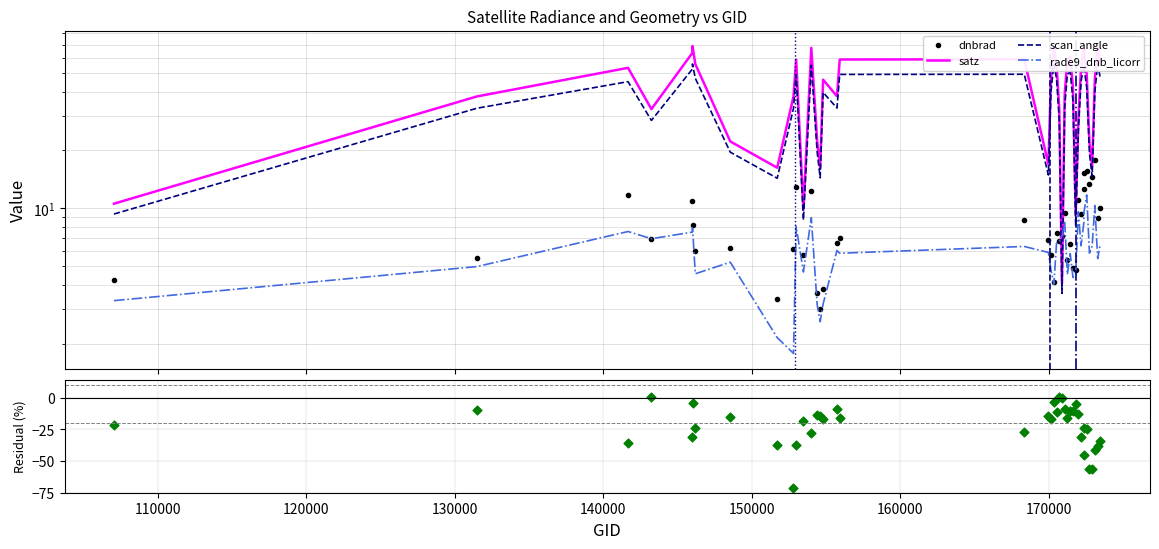

At how many categories does at least one series exceed 9?

39